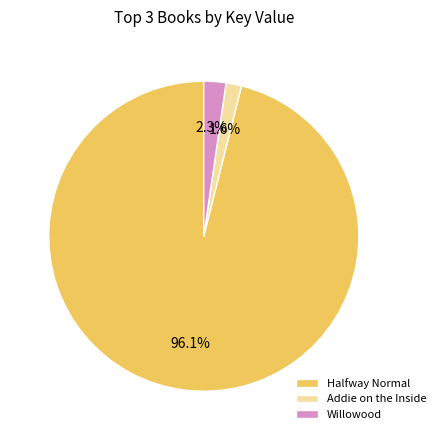

To the nearest percent, what is the difference between the Willowood and Addie on the Inside slice percentages?

1%